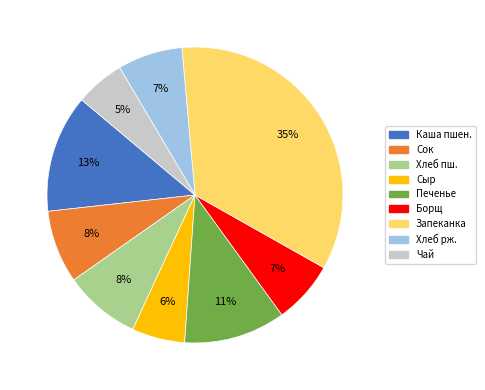

What is the ratio of the value at Каша пшен. to the value at Борщ?

1.9